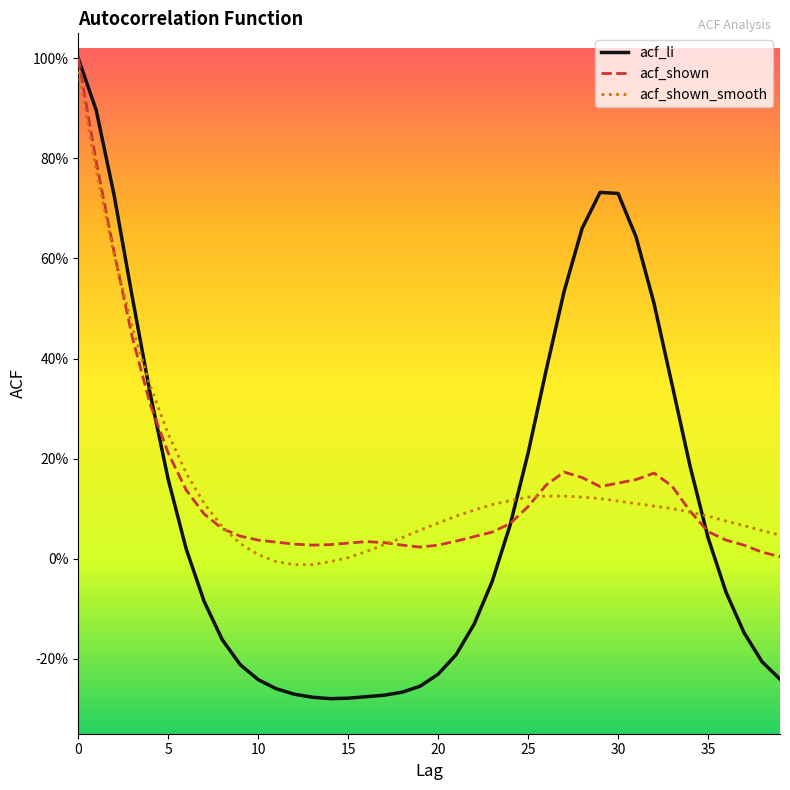

What are all the series names shown in the legend?

acf_li, acf_shown, acf_shown_smooth